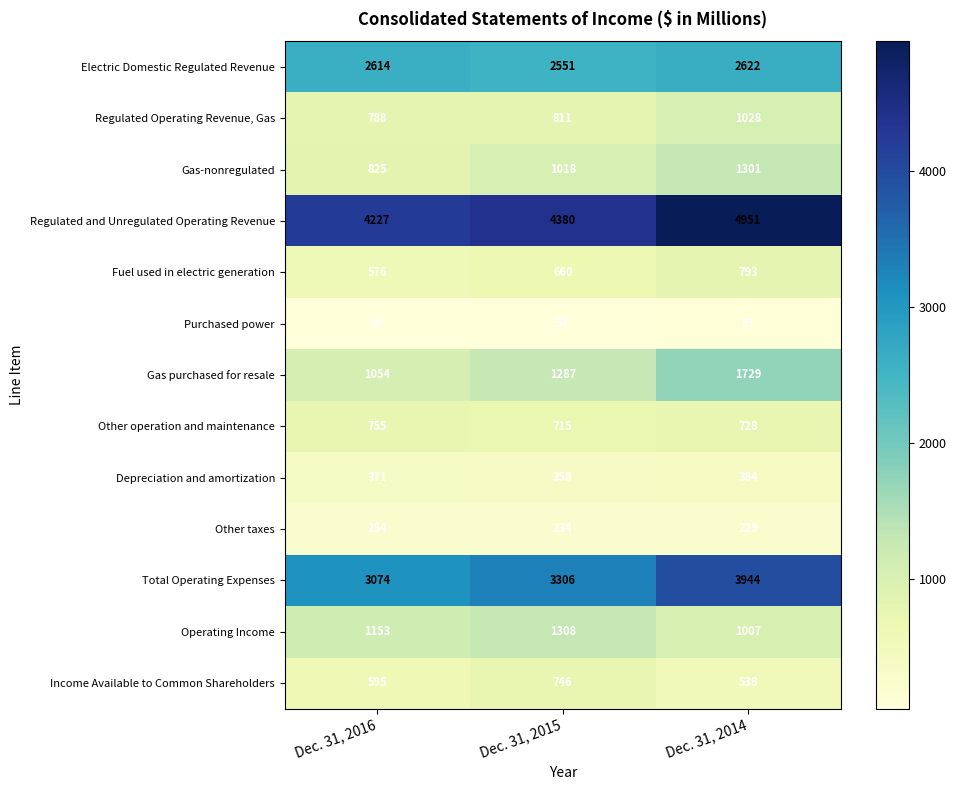

Count the Gas-nonregulated values in the range 825 to 1301.

3